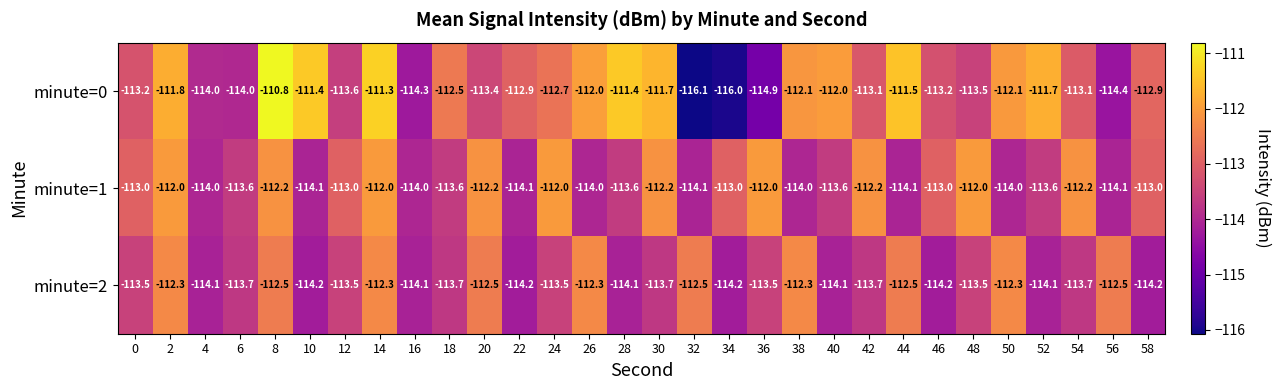

How many categories are shown in the chart?

30